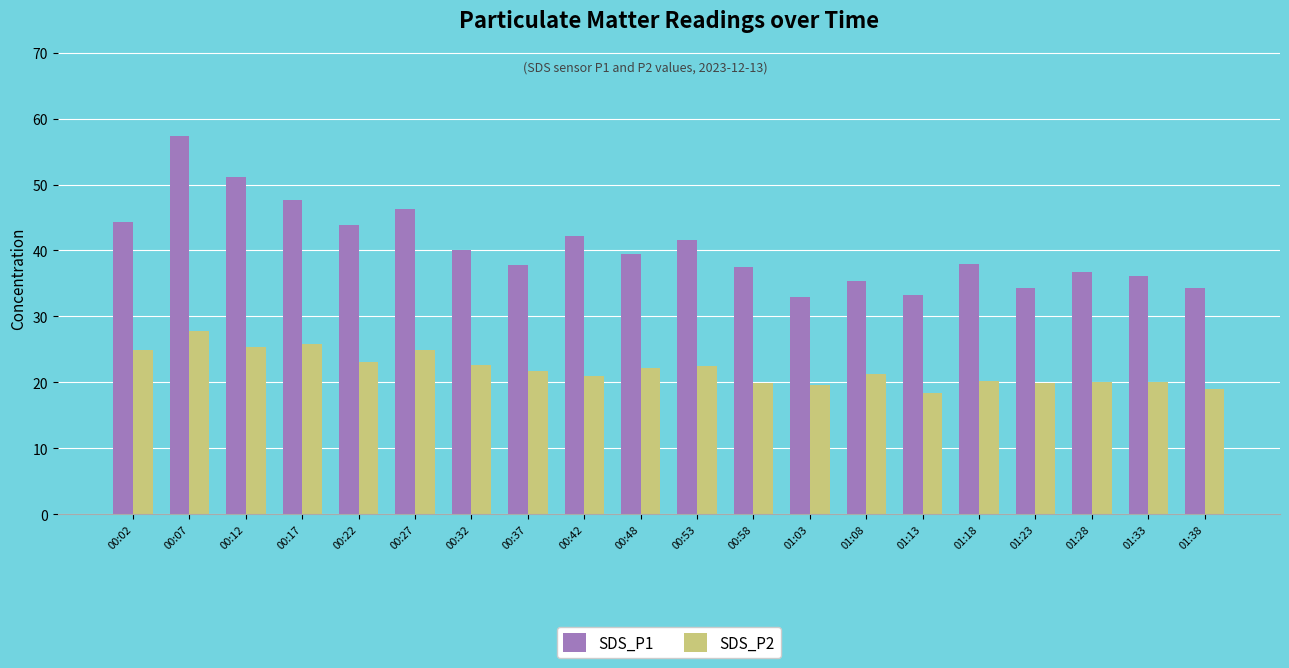

List the series in order of their overall mean, highest first.

SDS_P1, SDS_P2